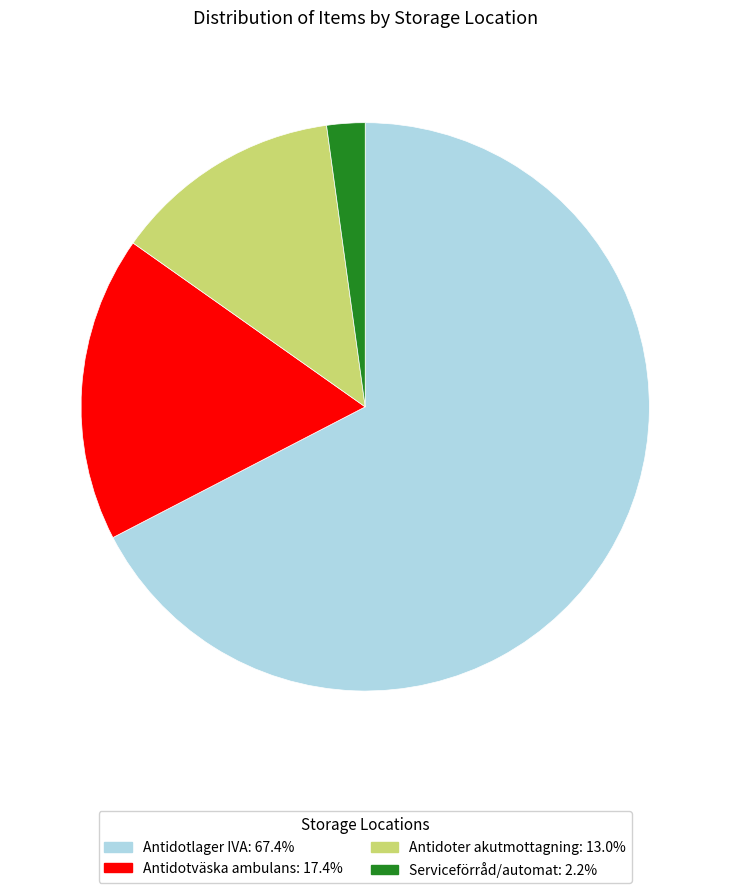

Approximately how many times larger is the value at Antidoter akutmottagning compared to Serviceförråd/automat?

6.0